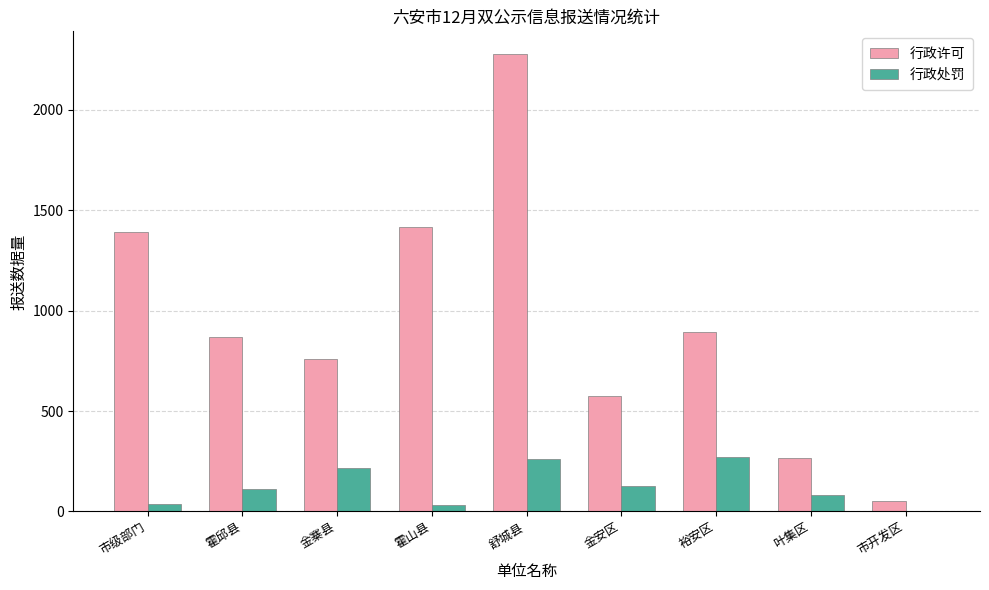

At which category is the sum across all series the highest?

舒城县